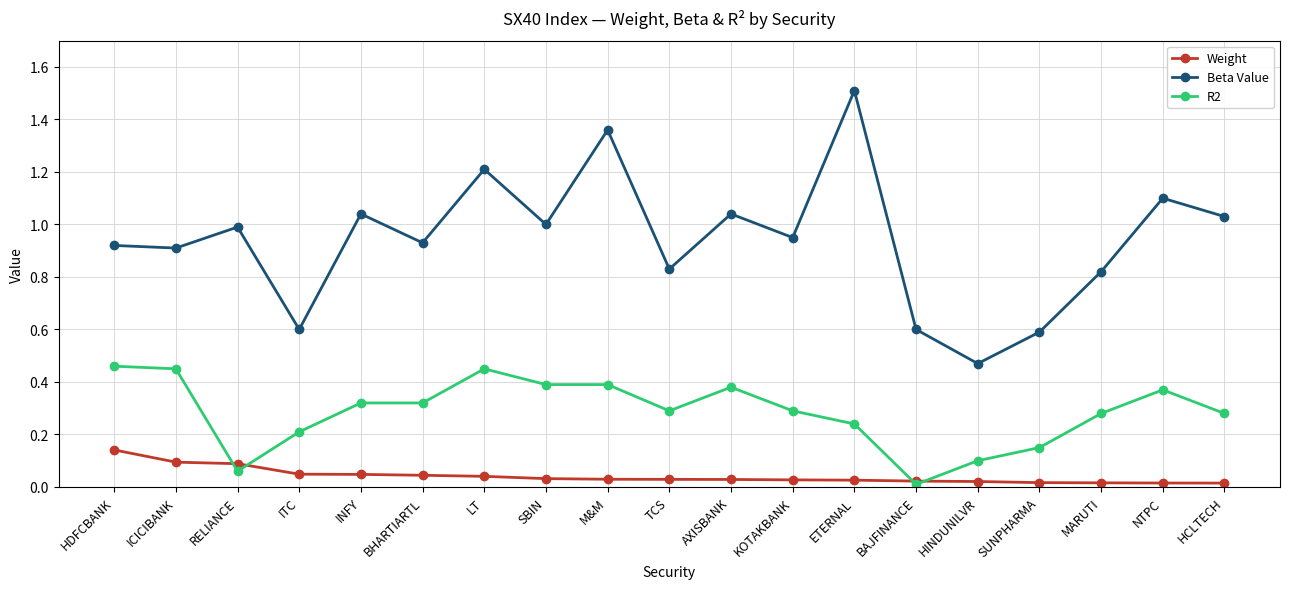

Rank the series by their average value, from highest to lowest.

Beta Value, R2, Weight